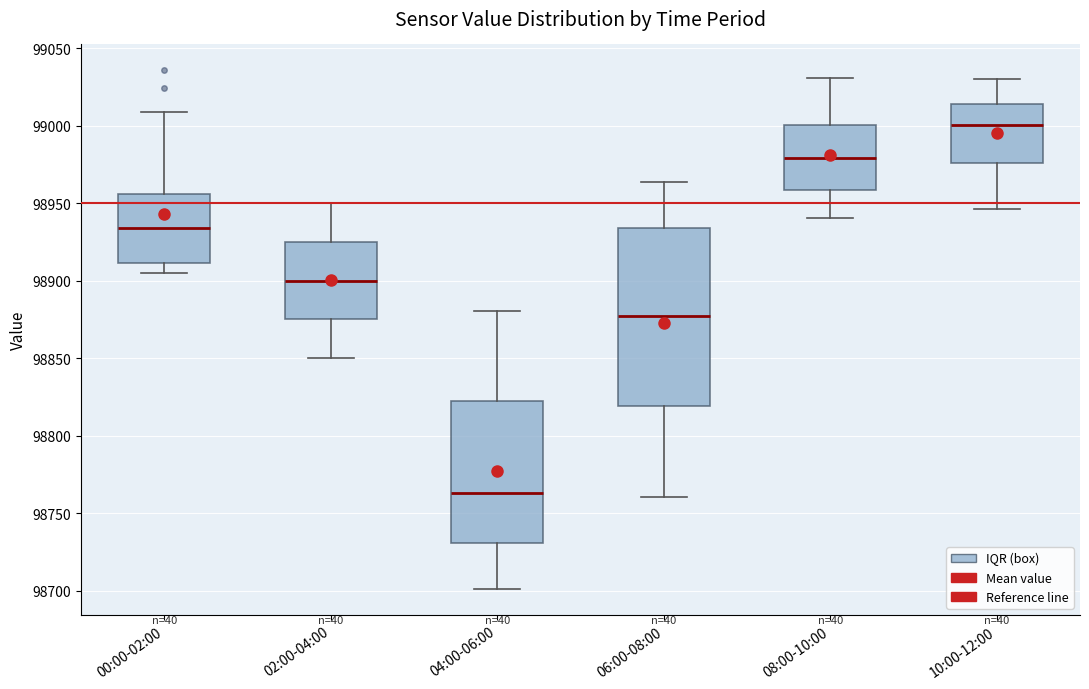

Which box's median line is the lowest?

04:00-06:00